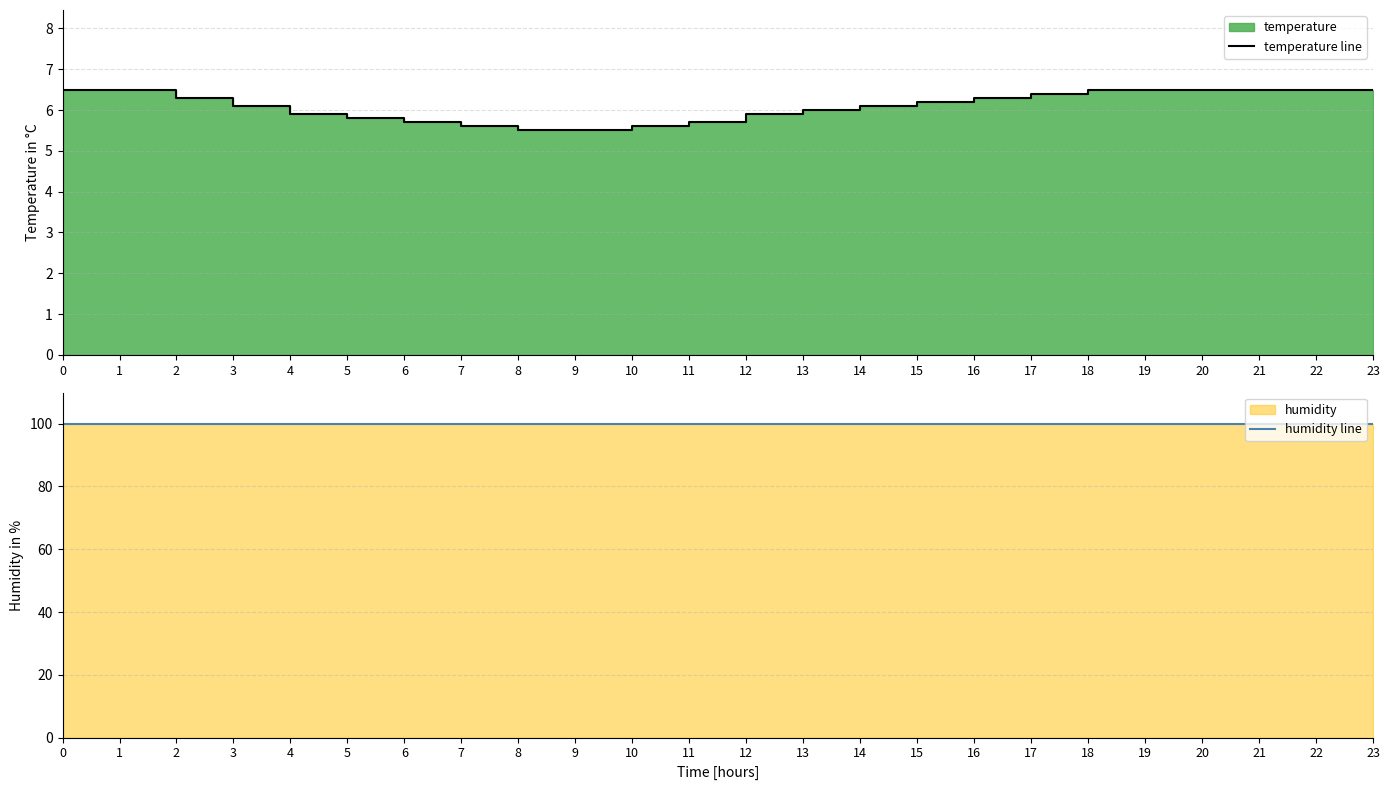

Which has a higher value, 3 or 17?

17